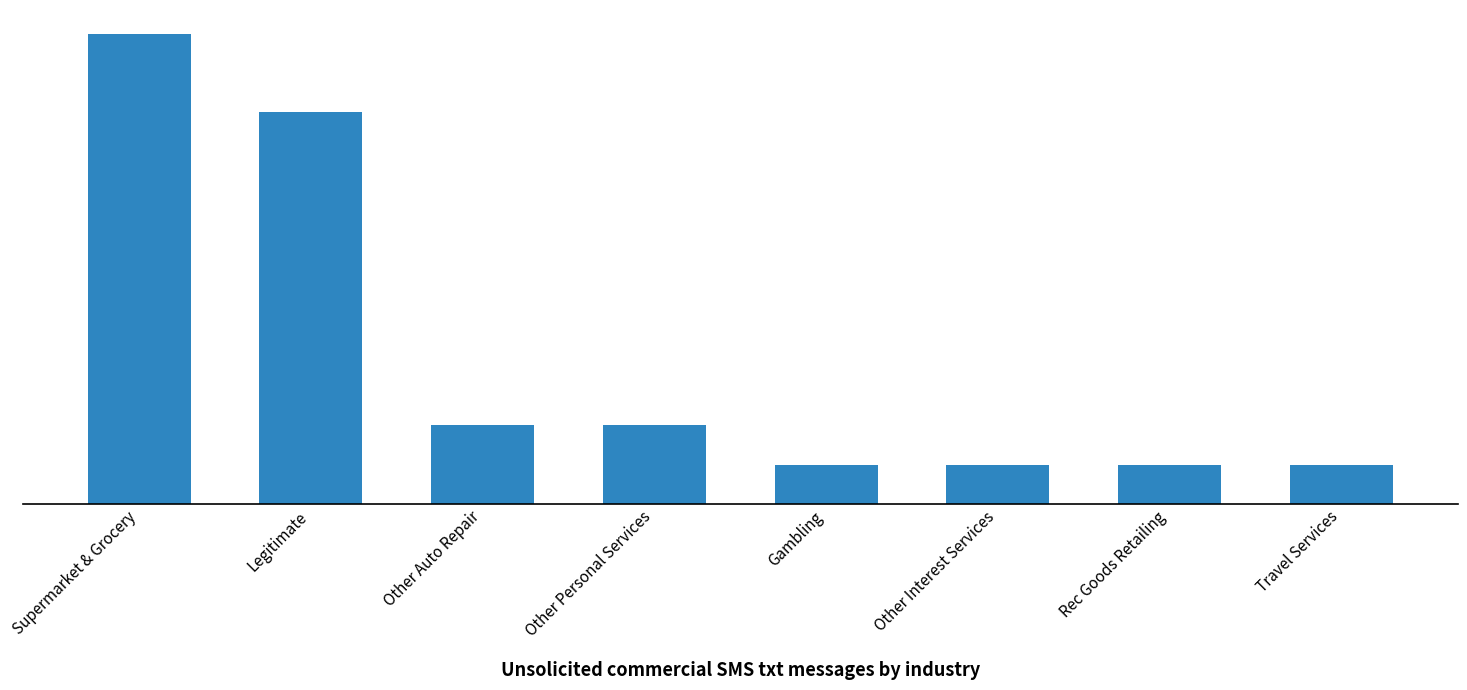

Reading left to right, what are all the values shown in this chart?

12	10	2	2	1	1	1	1